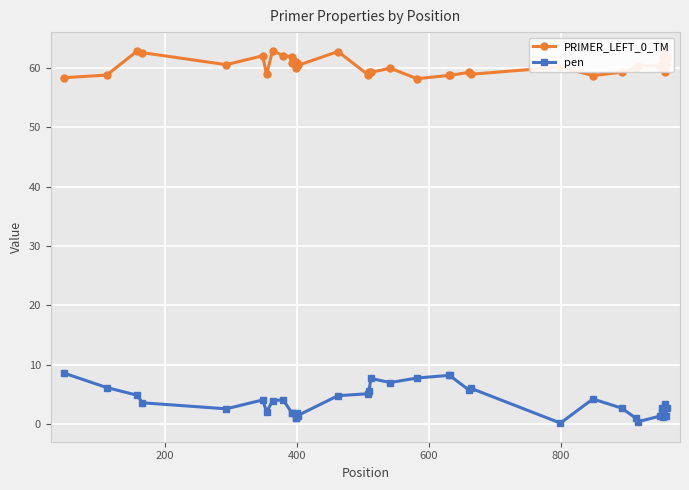

What is the value of the PRIMER_LEFT_0_TM point at the 19th from the left?

59.3